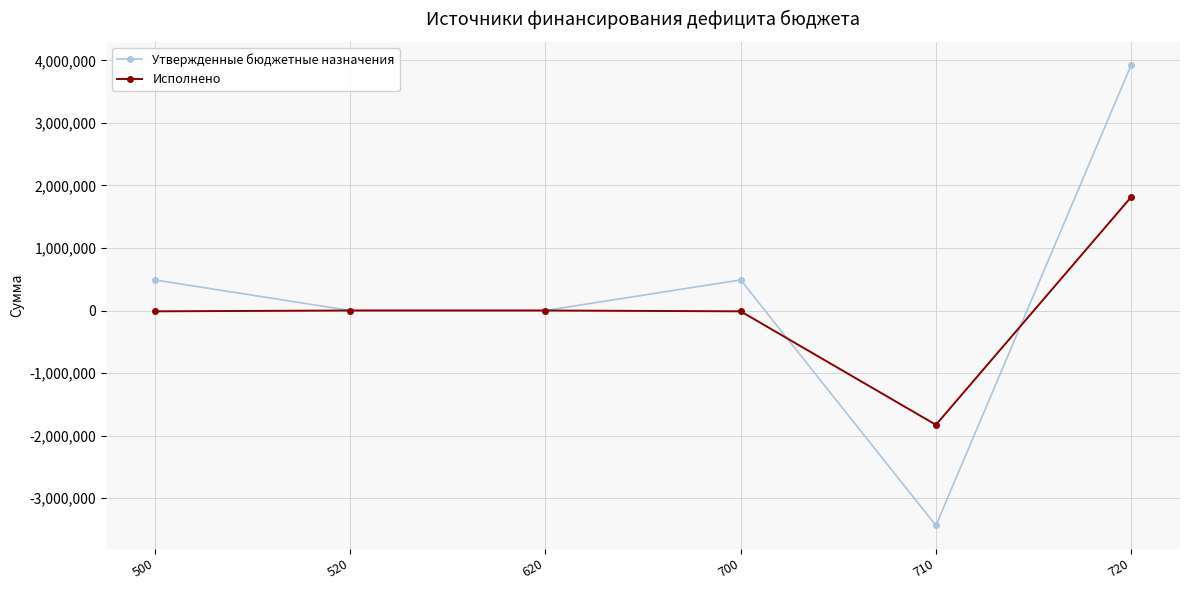

List the series in order of their peak value, lowest first.

Исполнено, Утвержденные бюджетные назначения